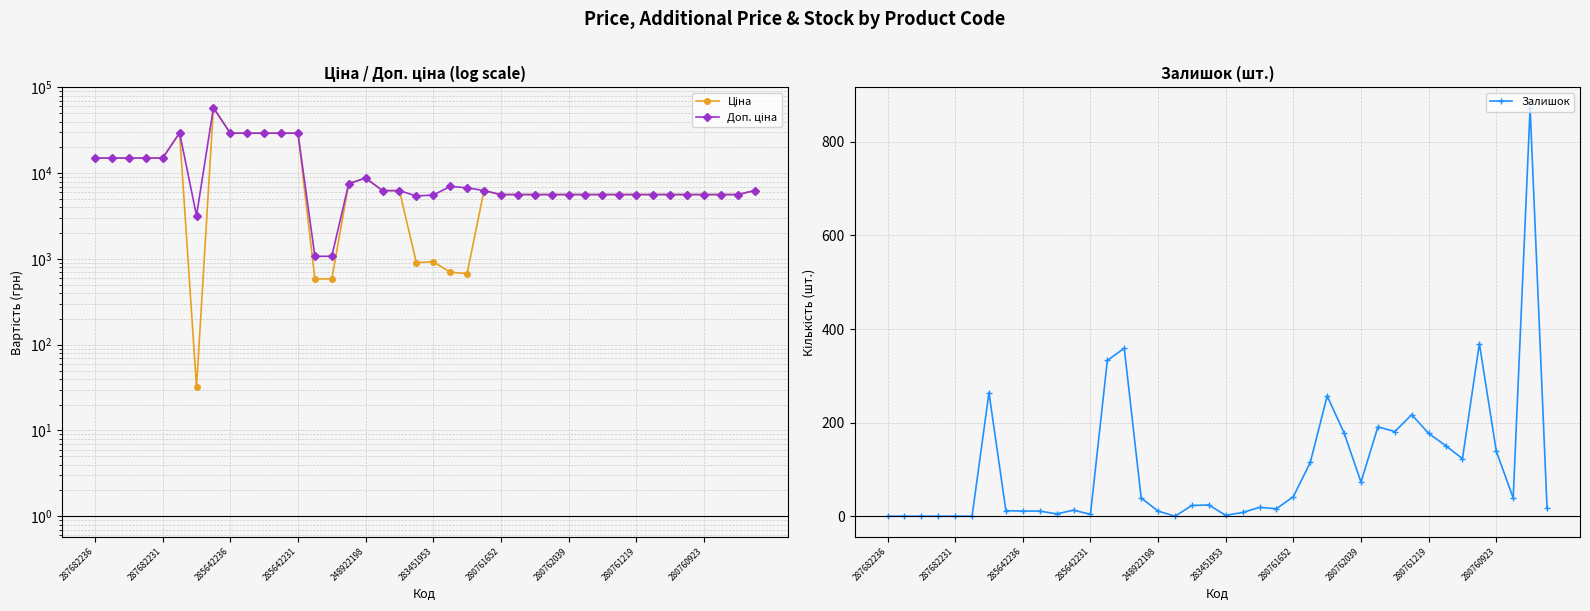

List the series in order of their peak value, lowest first.

Залишок, Ціна, Доп. ціна